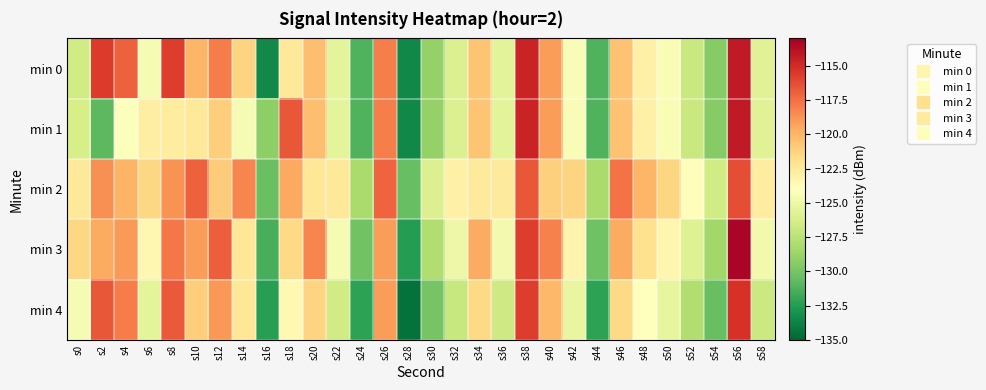

What is the spread (max minus min) of values at s8?

7.0